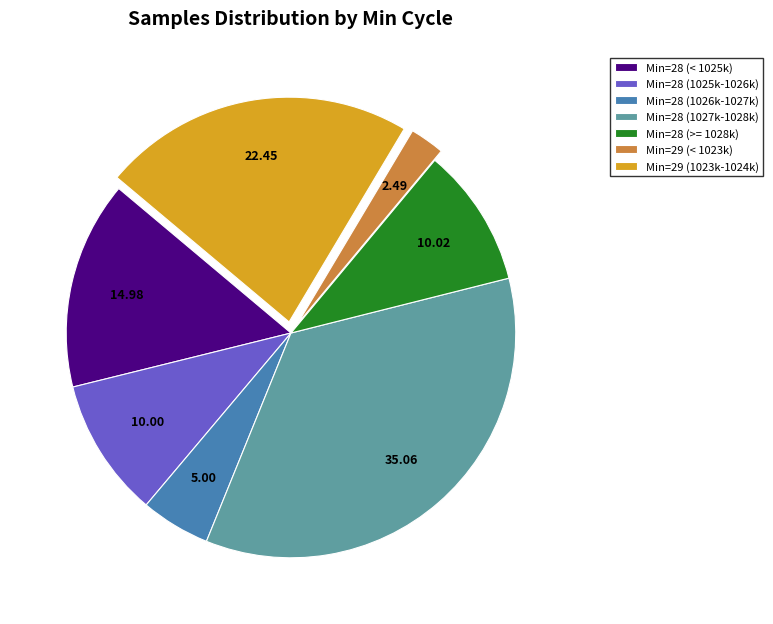

Which has a higher value, Min=28 (1026k-1027k) or Min=29 (< 1023k)?

Min=28 (1026k-1027k)